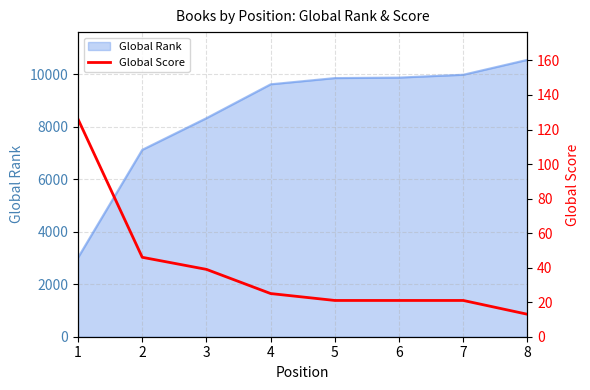

Which category has the lowest value across all series?

8